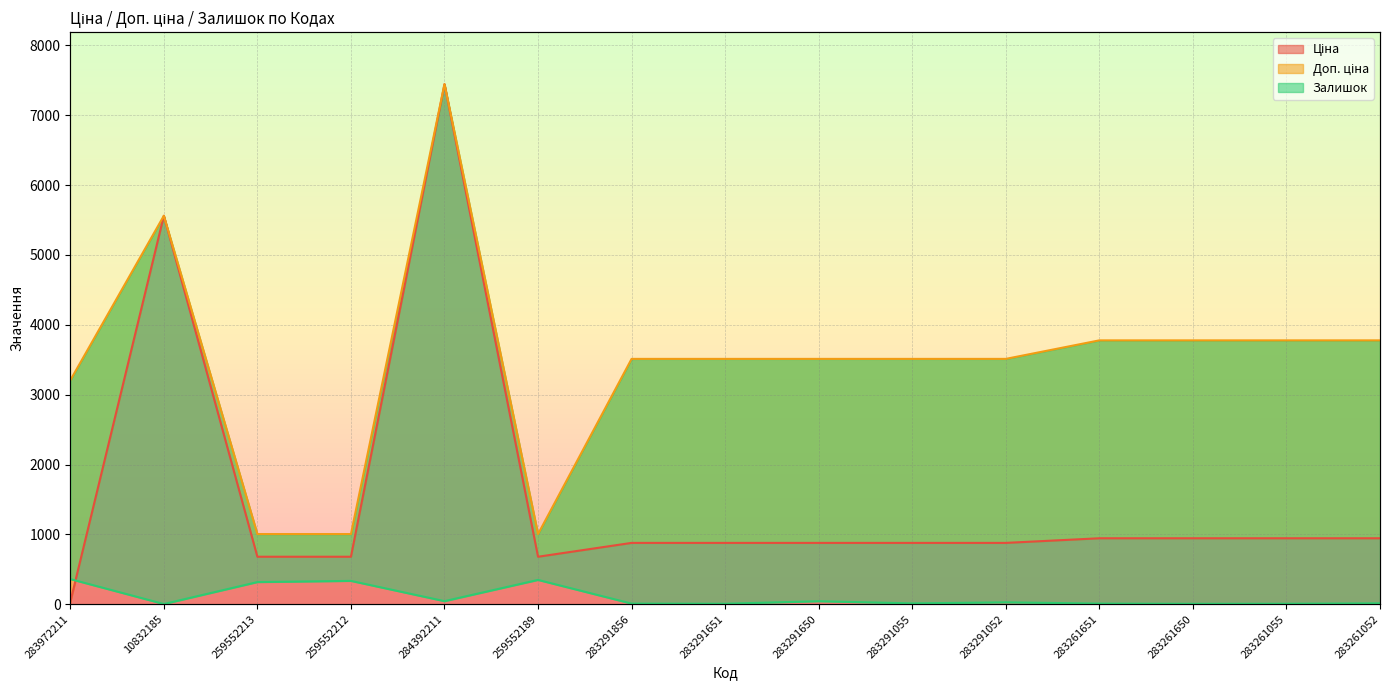

Which series has the largest total across all categories?

Доп. ціна